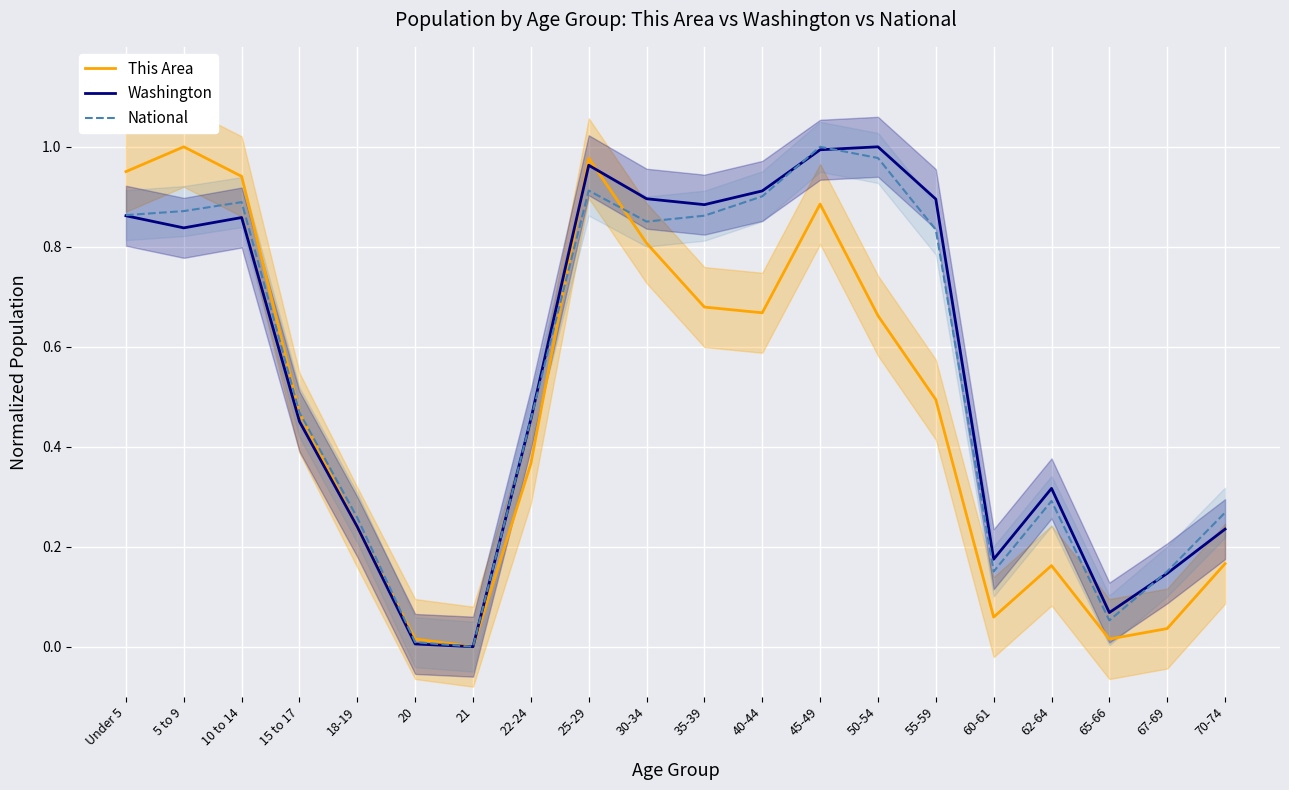

How many times do This Area and Washington cross each other?

4